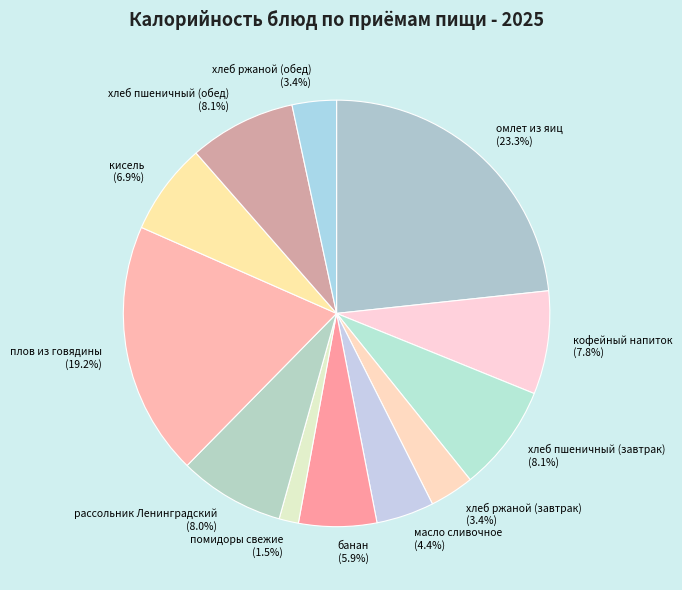

Between плов из говядины and хлеб ржаной (обед), which is larger?

плов из говядины